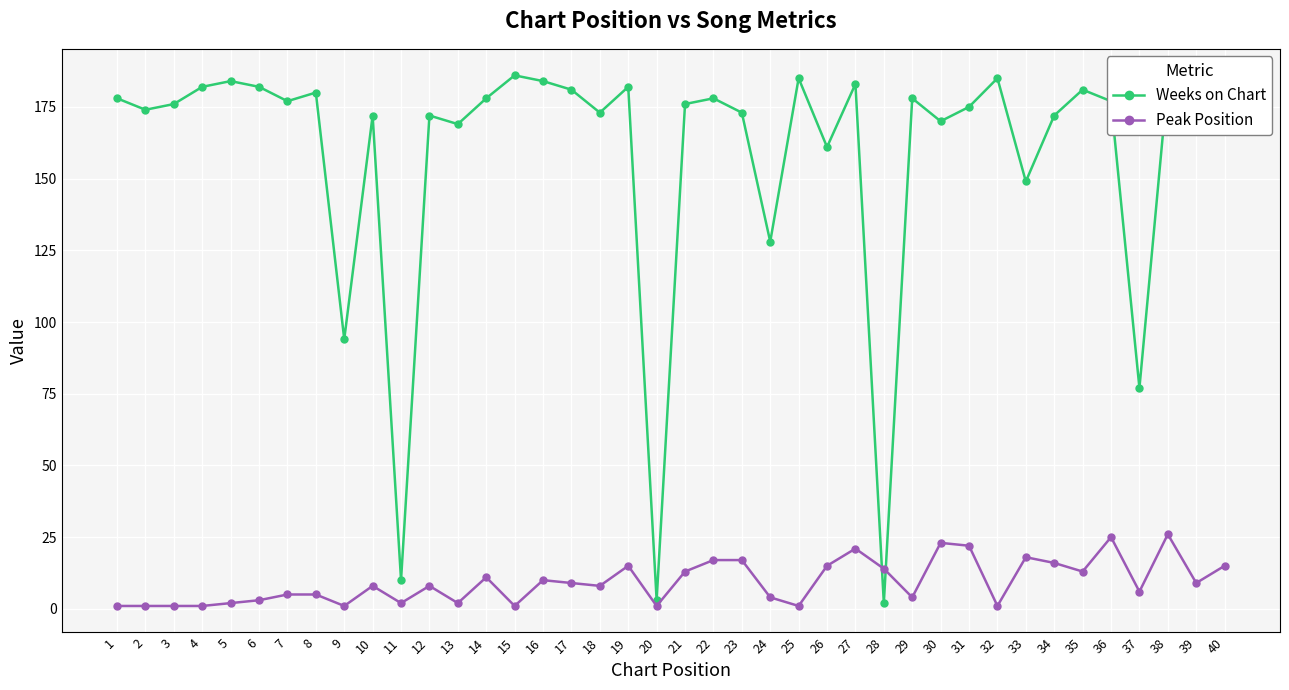

How many intersections are there between Weeks on Chart and Peak Position?

2